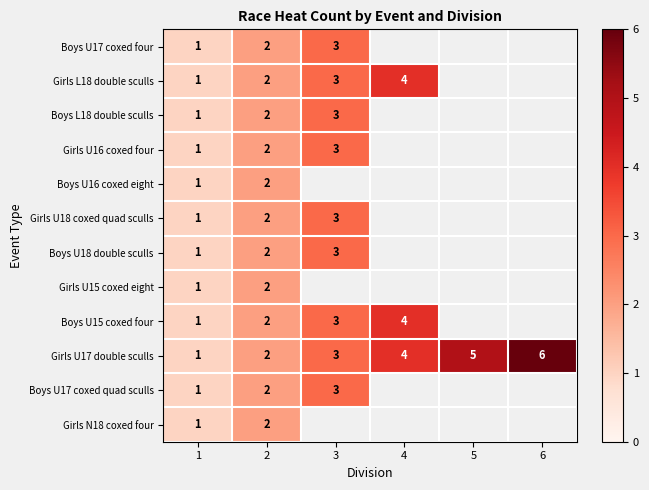

The value of Girls U17 double sculls at 6 is 6. True or false?

True